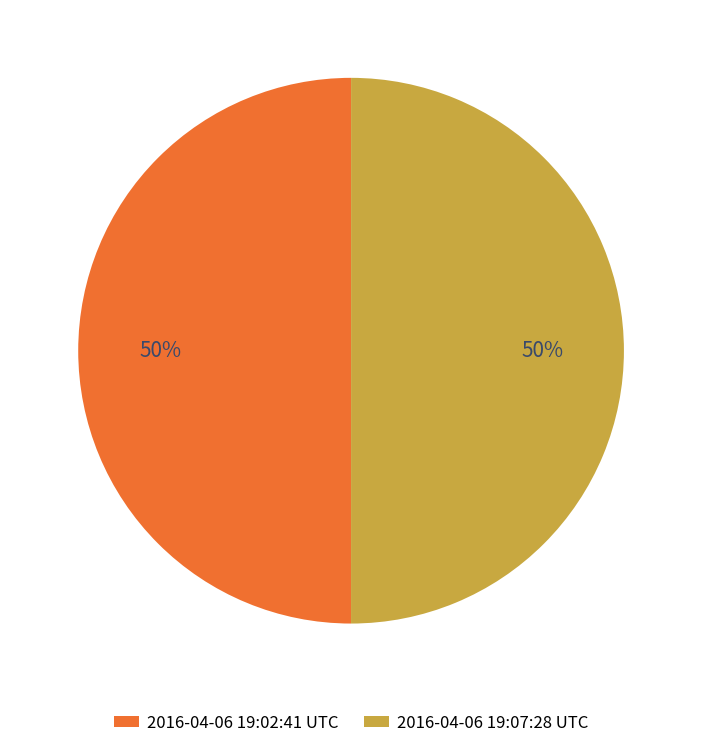

To the nearest percent, what is the combined percentage of 2016-04-06 19:07:28 UTC and 2016-04-06 19:02:41 UTC?

100%